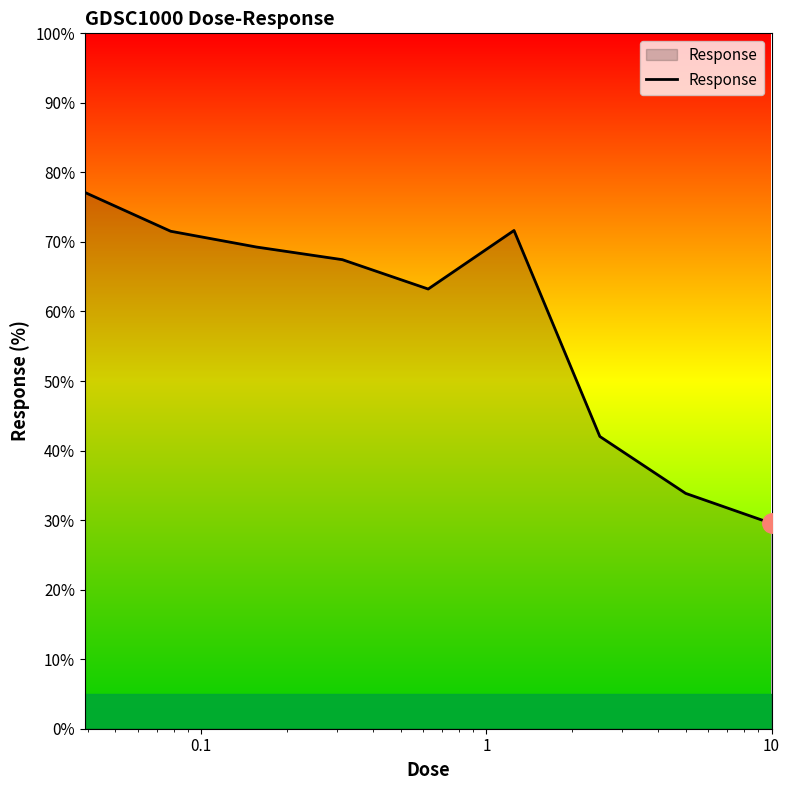

What is the greatest value displayed?

77.1